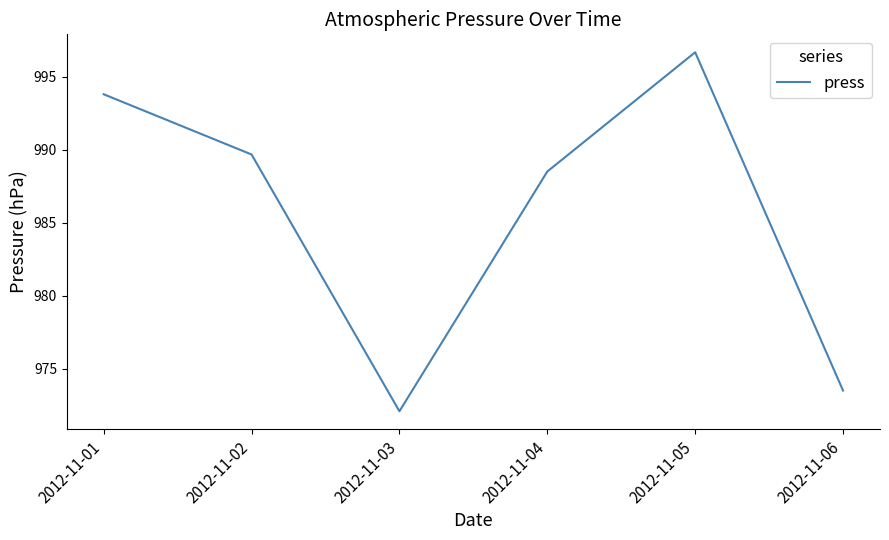

Where is the first local maximum?

2012-11-05